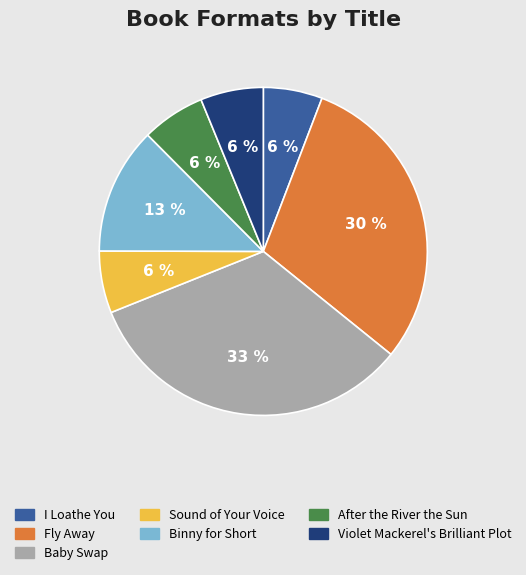

Does any single category account for the majority?

No